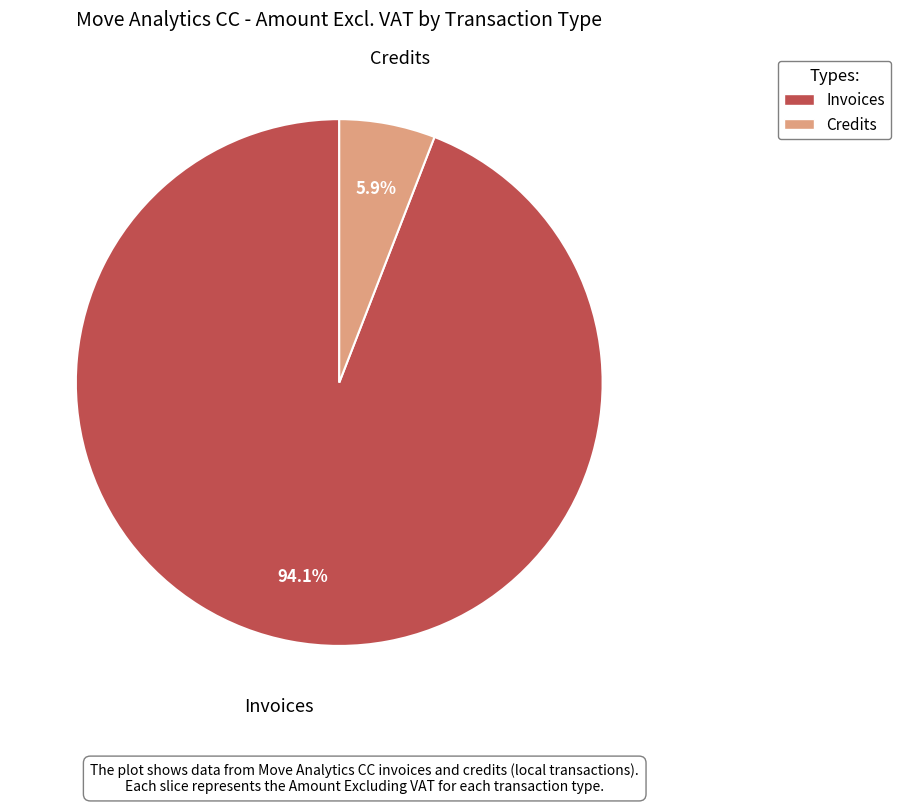

Is there any slice that represents more than half of the pie?

Yes